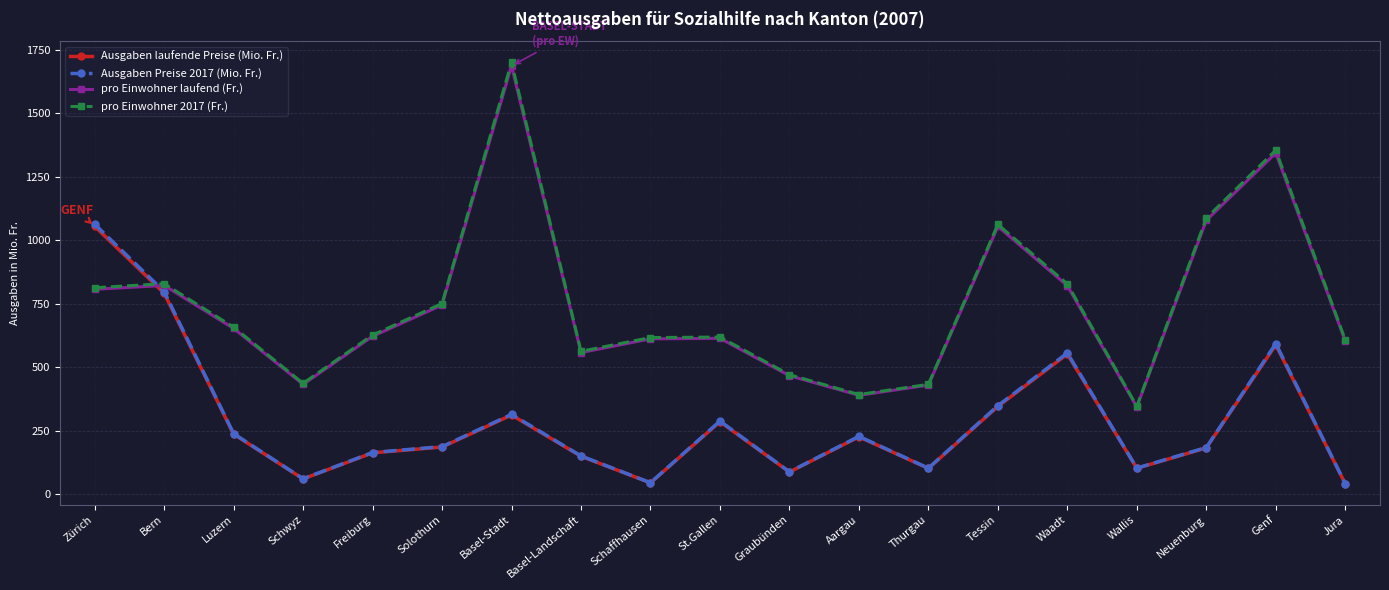

How many series are shown in this chart?

4